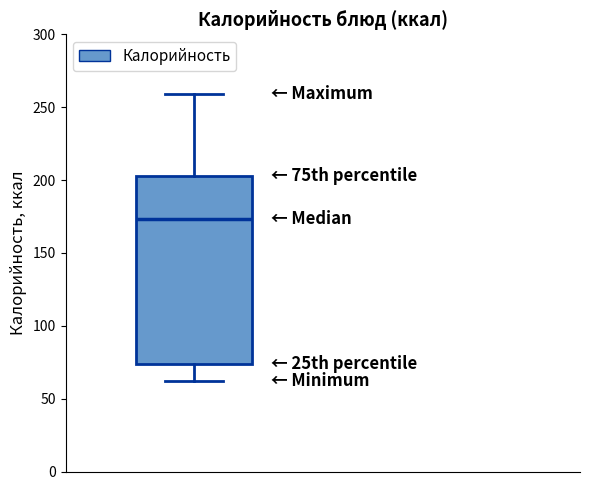

Where does the median line of the box sit on the y-axis? The values are not printed on the chart, so give them approximately, as read against the axis.

175